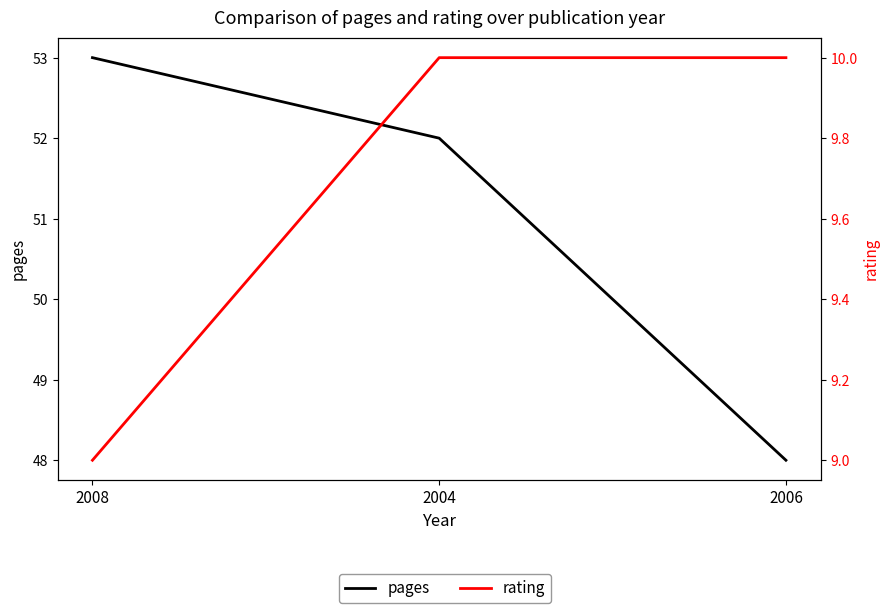

How many rating values are between 9 and 10?

3